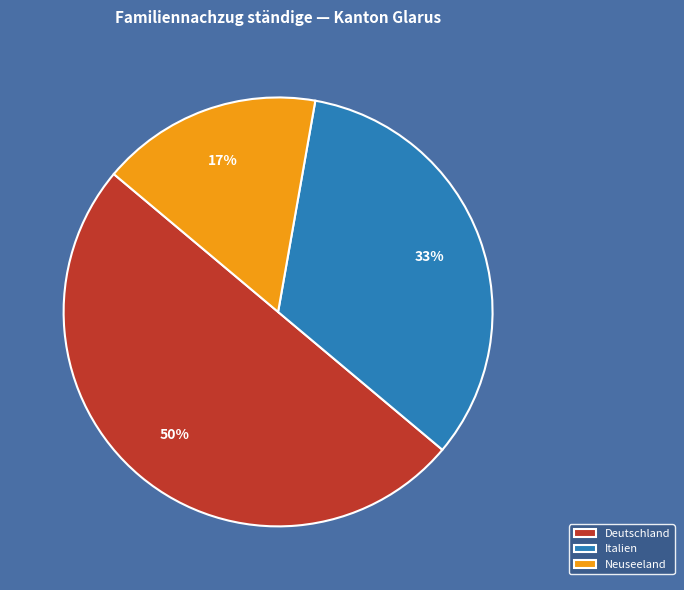

Rank the categories by value from highest to lowest.

Deutschland, Italien, Neuseeland